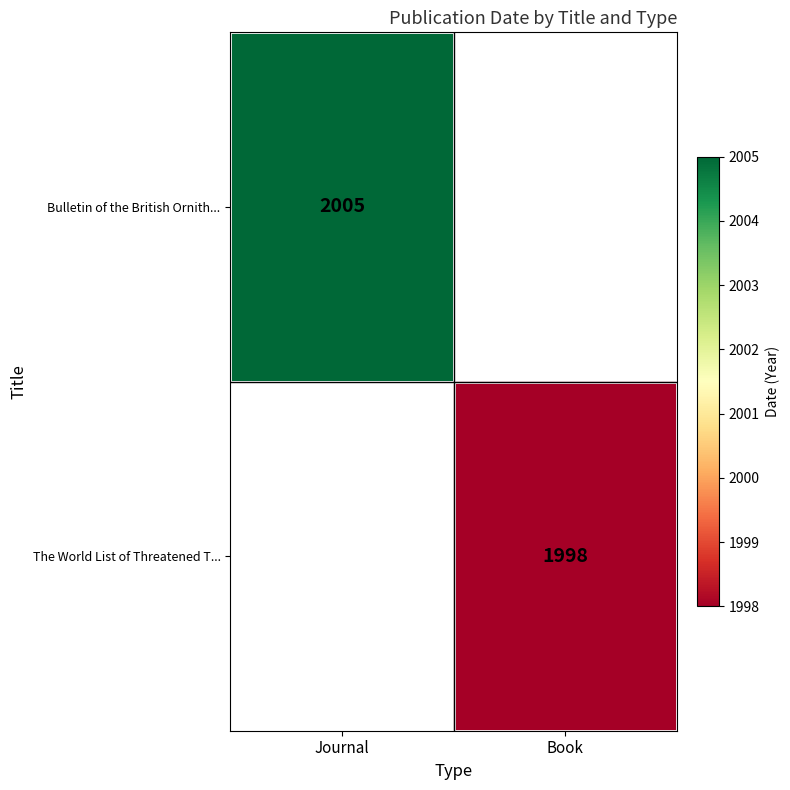

Which label corresponds to the largest value in the chart?

Journal